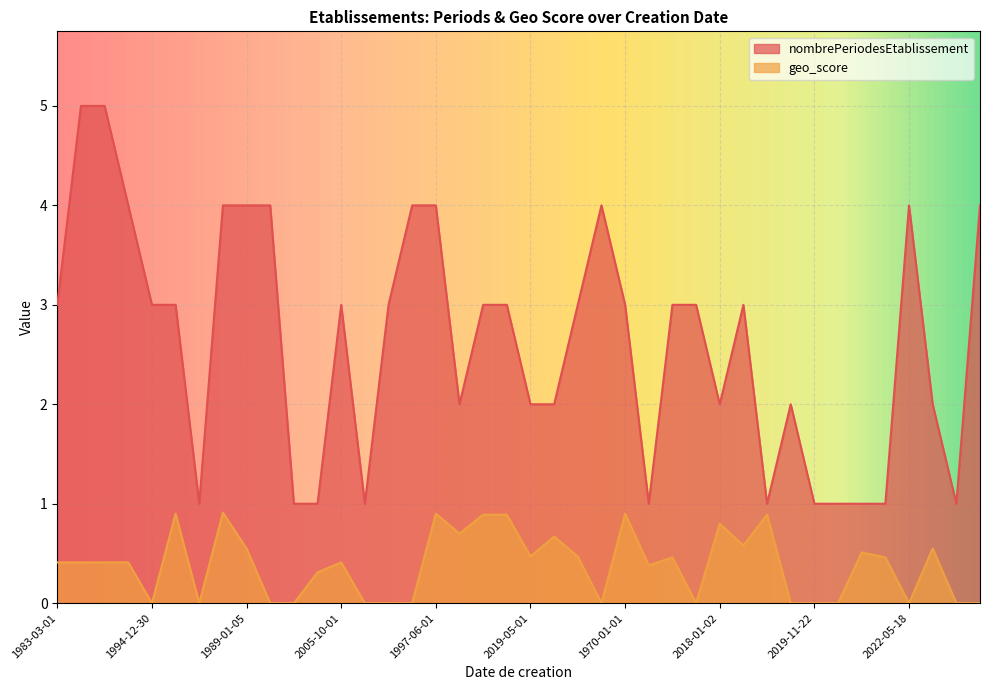

At 1989-01-05, list the series in order from smallest to largest.

geo_score, nombrePeriodesEtablissement